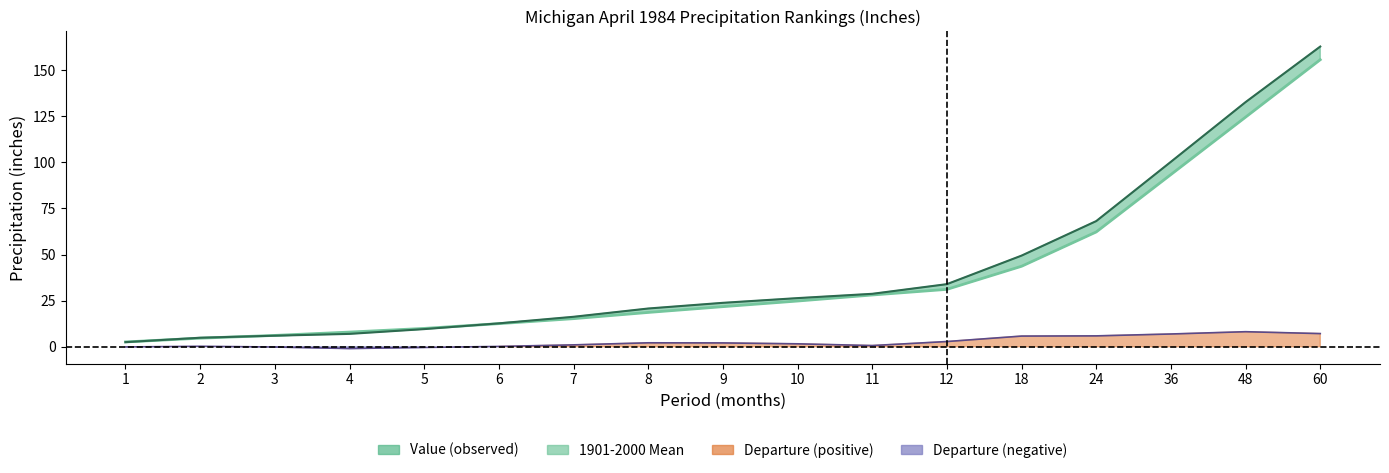

Between 3 and 60, which is larger?

60